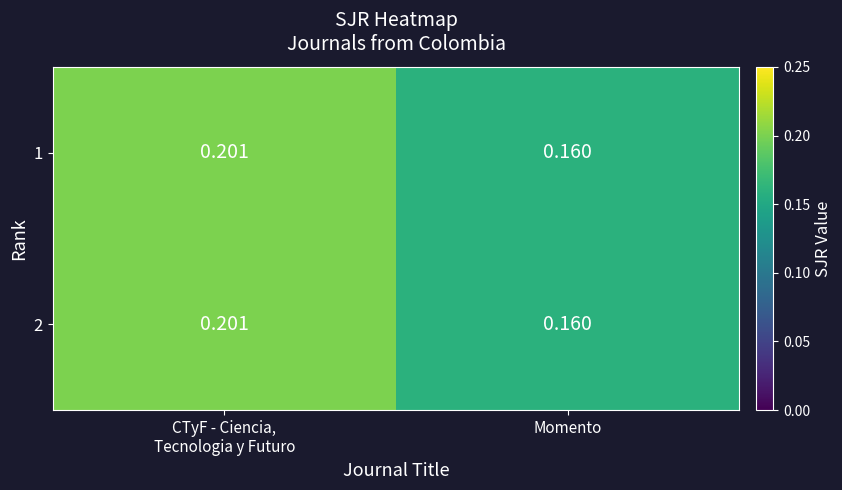

At which label does 2 reach its minimum?

Momento